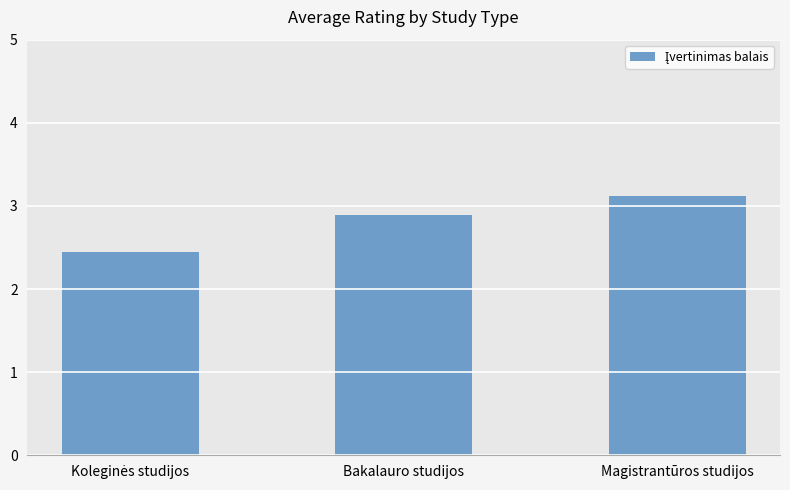

The chart shows a value of 2.0 at Magistrantūros studijos. True or false?

False